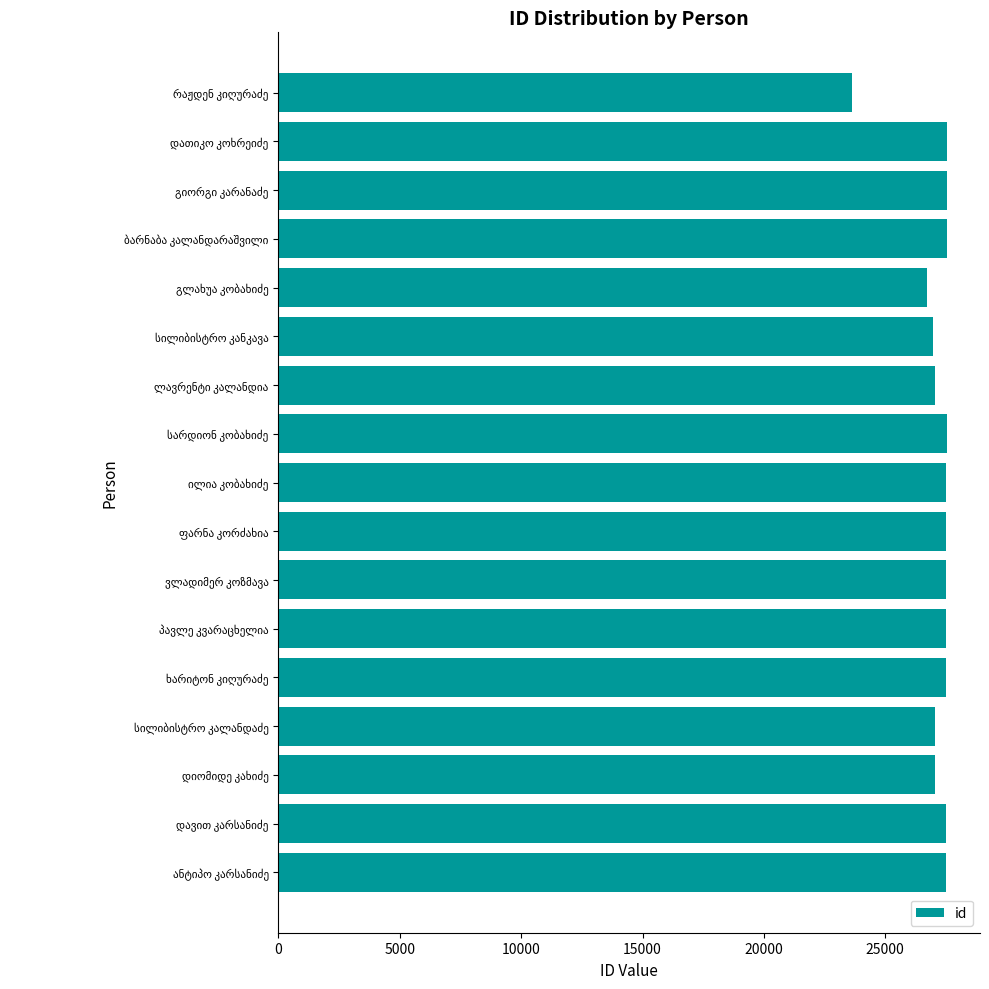

What is the average value?

27126